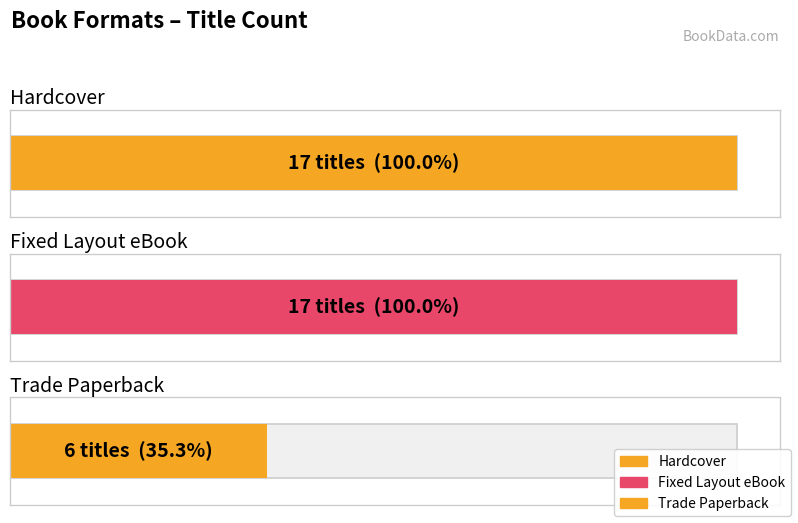

What is the difference between the maximum and minimum values?

11